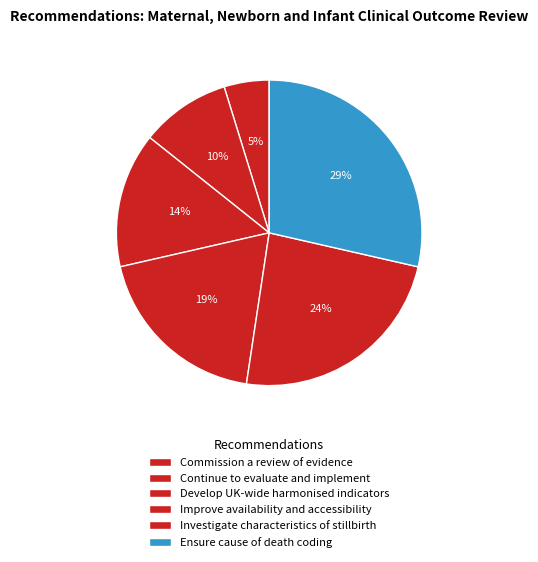

Is the sum of Develop UK-wide harmonised indicators and Investigate characteristics of stillbirth greater than half?

No